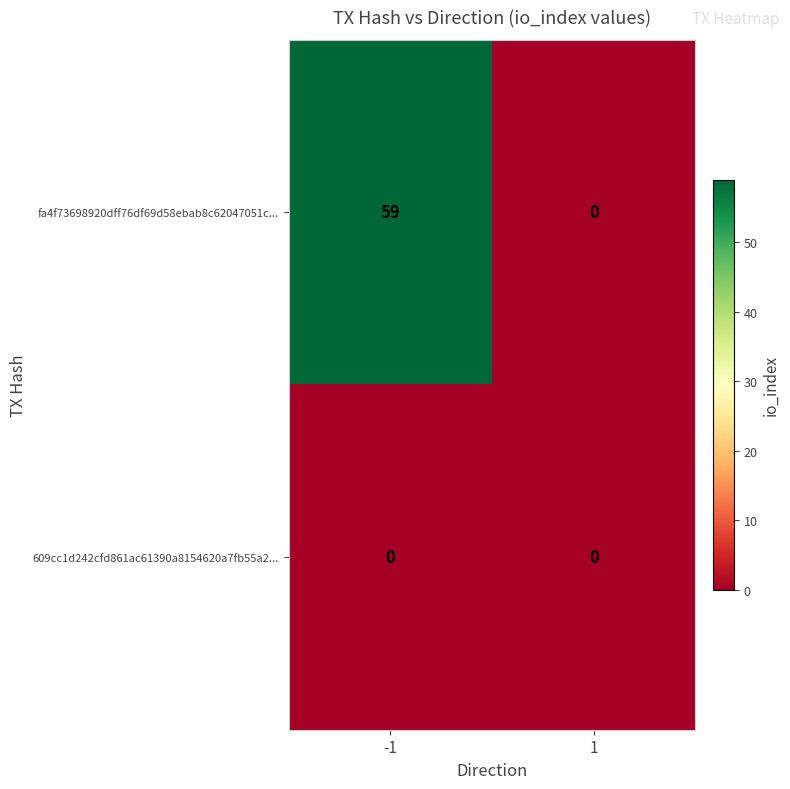

Reading left to right, what are all the values shown in this chart?

fa4f73698920dff76df69d58ebab8c62047051c...: -1=59	1=0
609cc1d242cfd861ac61390a8154620a7fb55a2...: -1=0	1=0